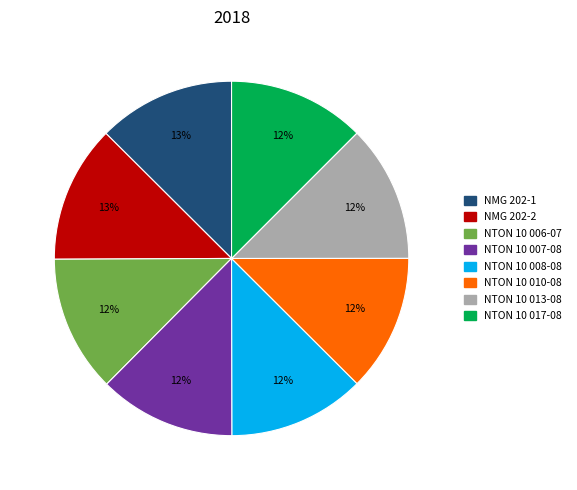

Approximately how many times larger is the value at NTON 10 006-07 compared to NTON 10 017-08?

1.0